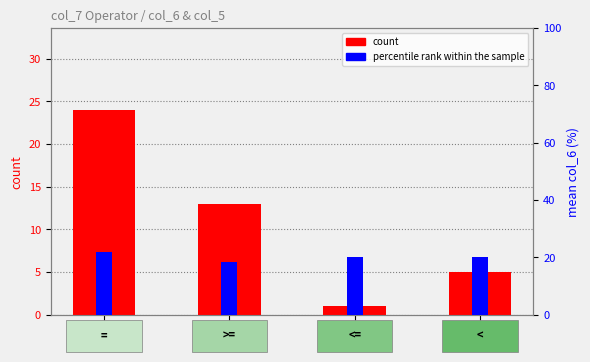

At which category is the sum across all series the highest?

=